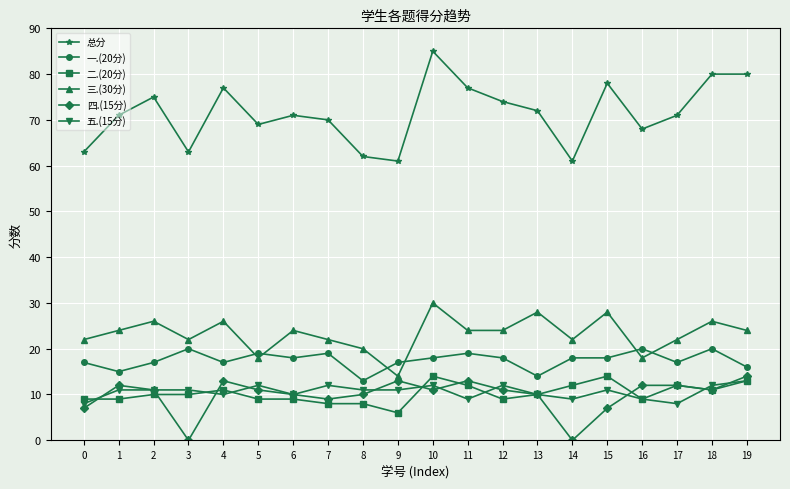

At which category is the sum across all series the highest?

10